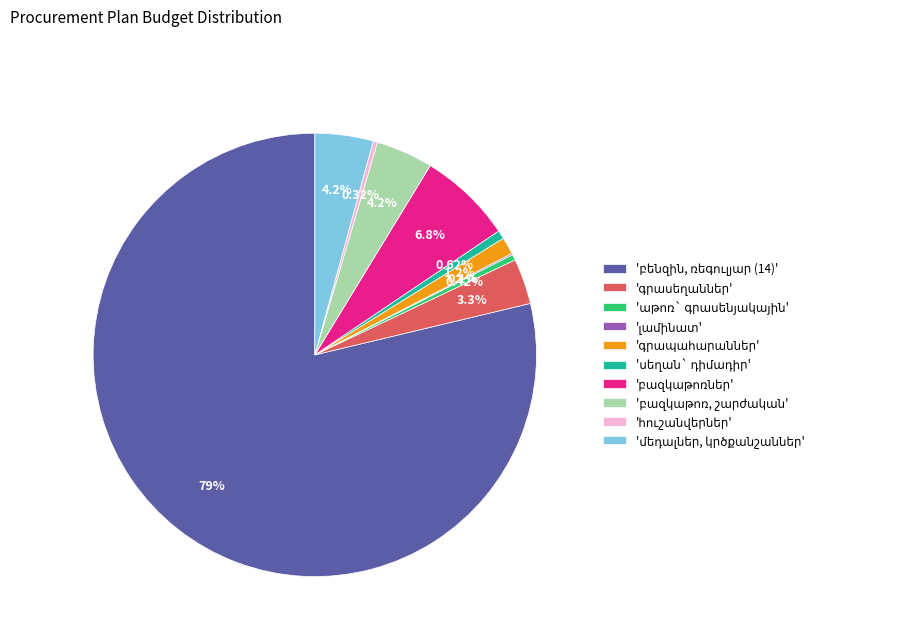

To the nearest percent, what is the difference between the գրապահարաններ and լամինատ slice percentages?

1%